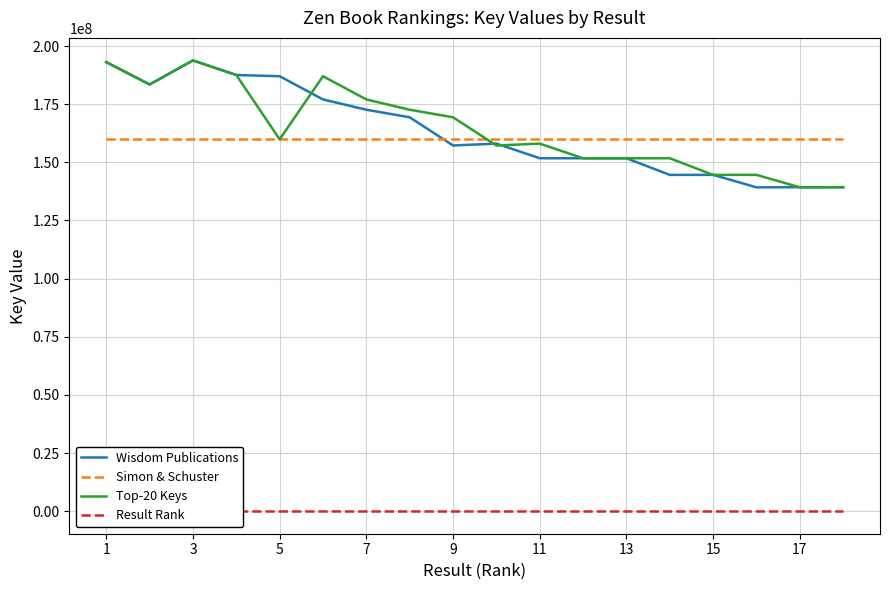

The value of Top-20 Keys at 3 is 96739571. True or false?

False